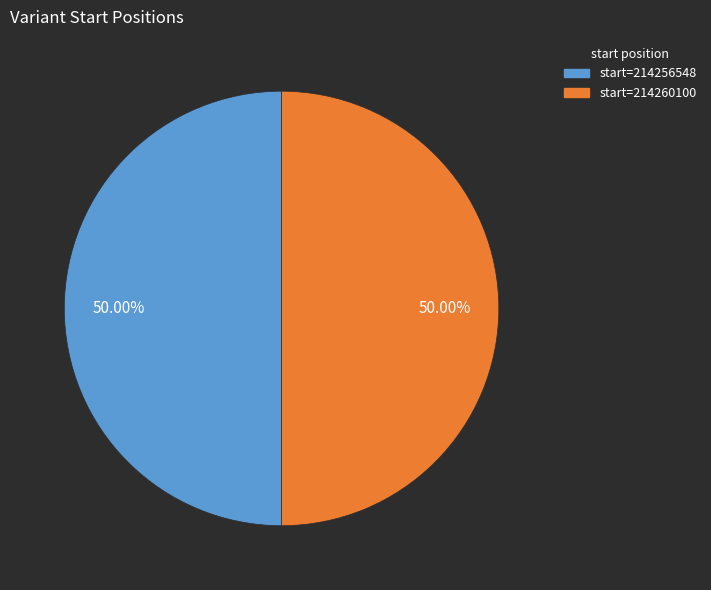

Approximately how many times larger is the value at start=214260100 compared to start=214256548?

1.0